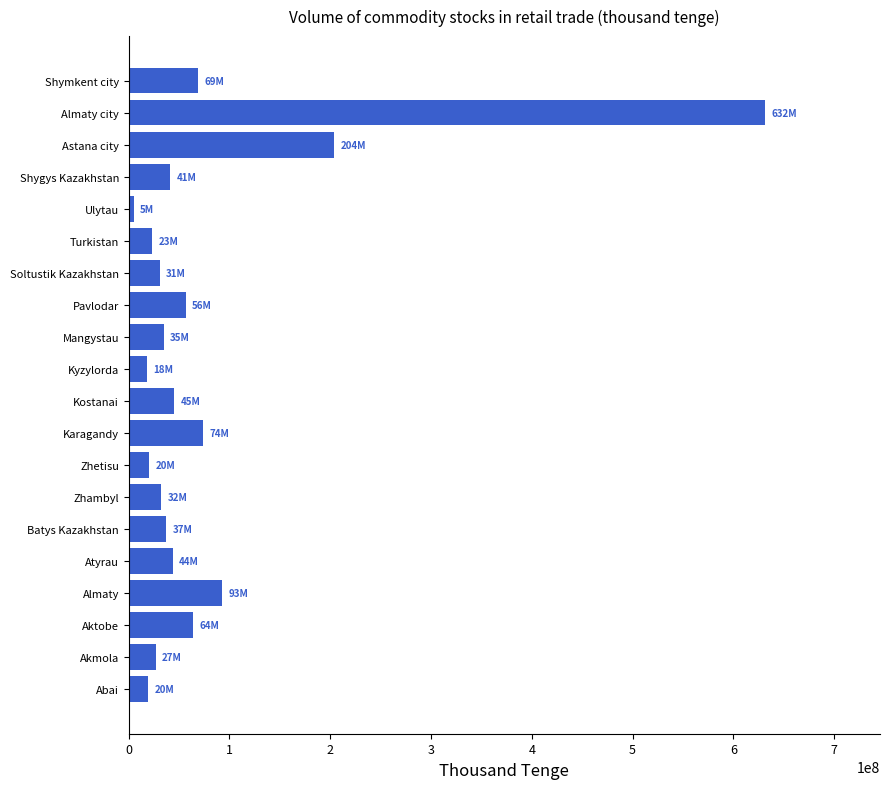

Which category has the highest value across all series?

Almaty city